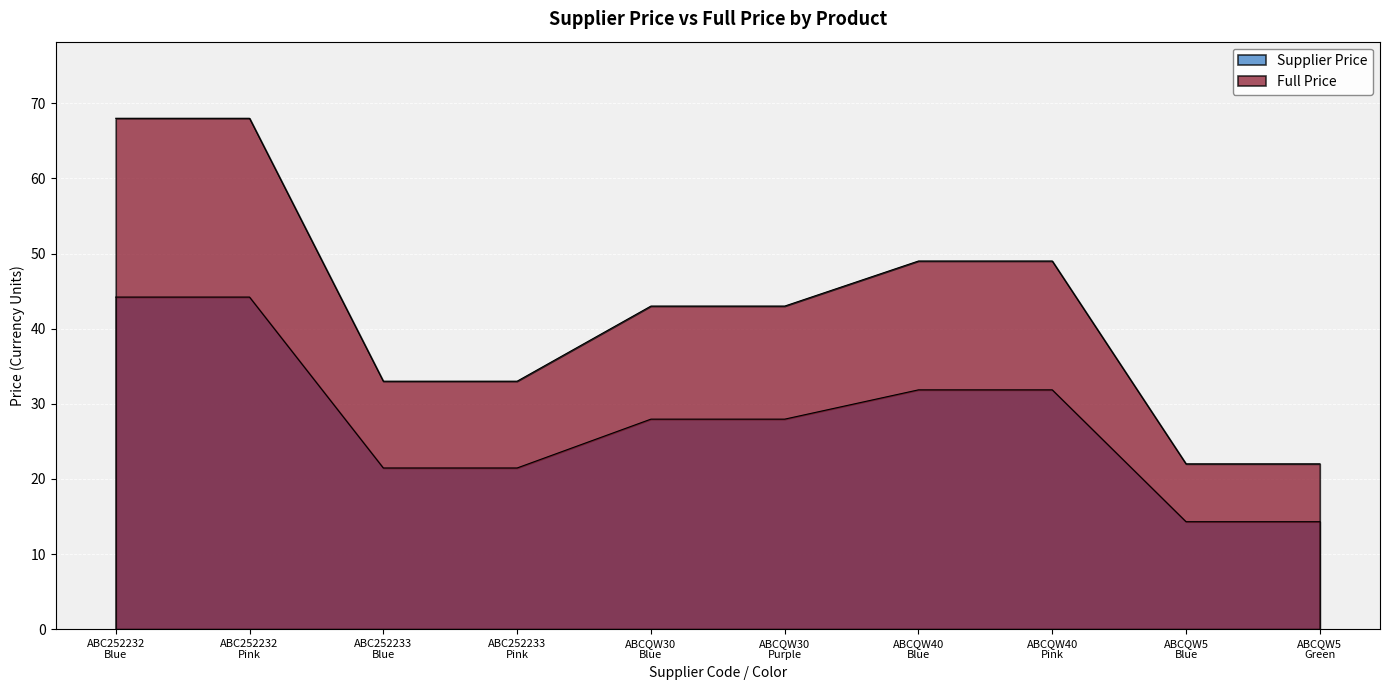

How many values in the Supplier Price series are below 27?

4